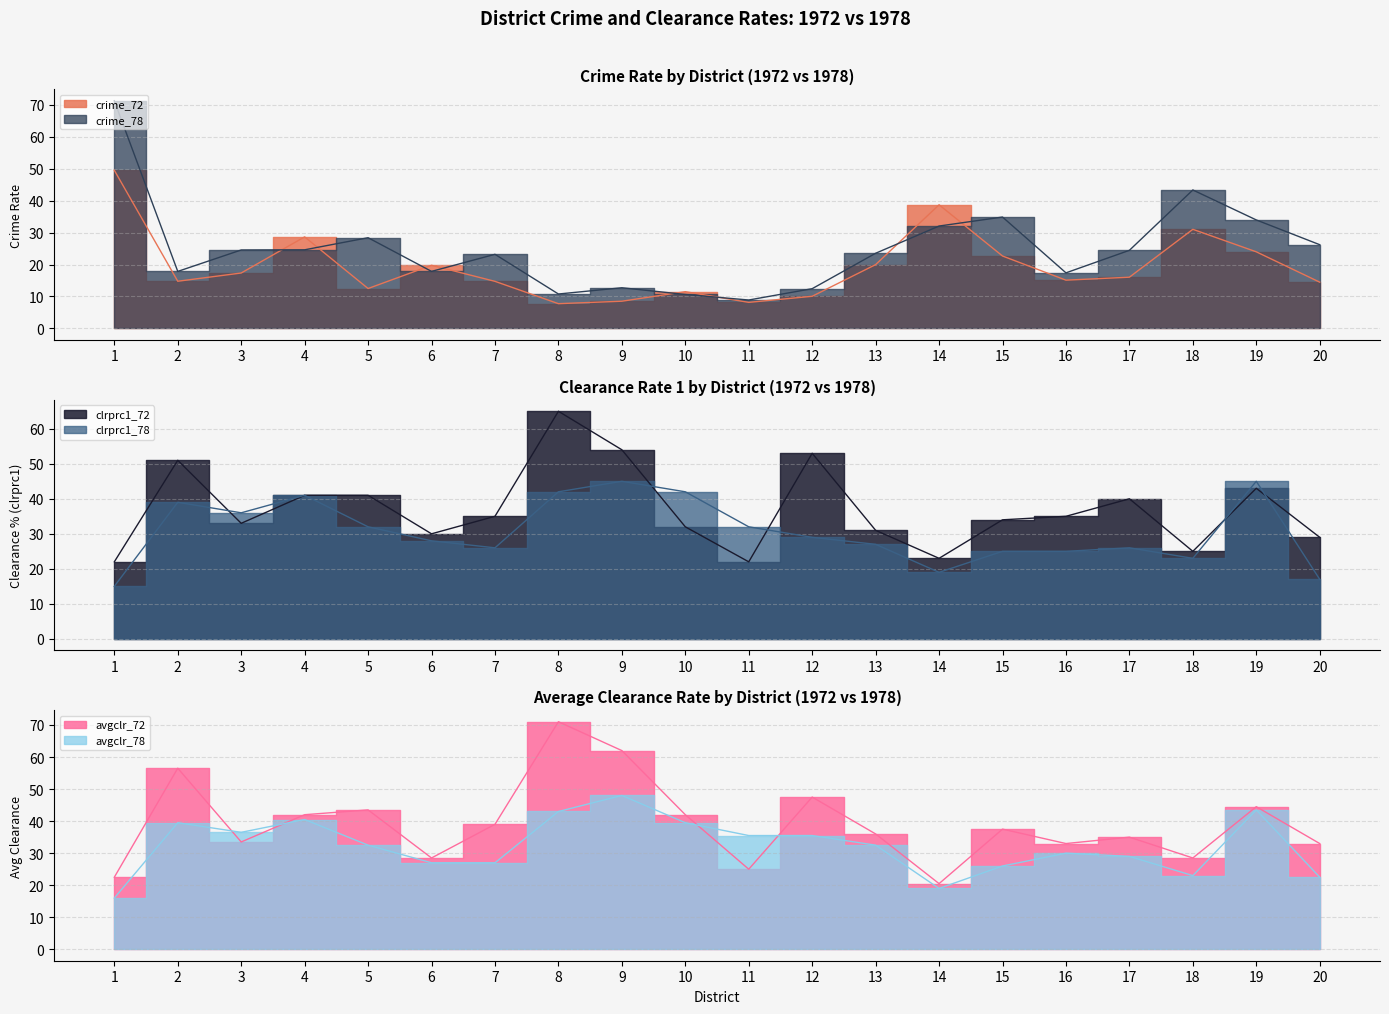

The crime_78 series shows 5.0 at 10. True or false?

False